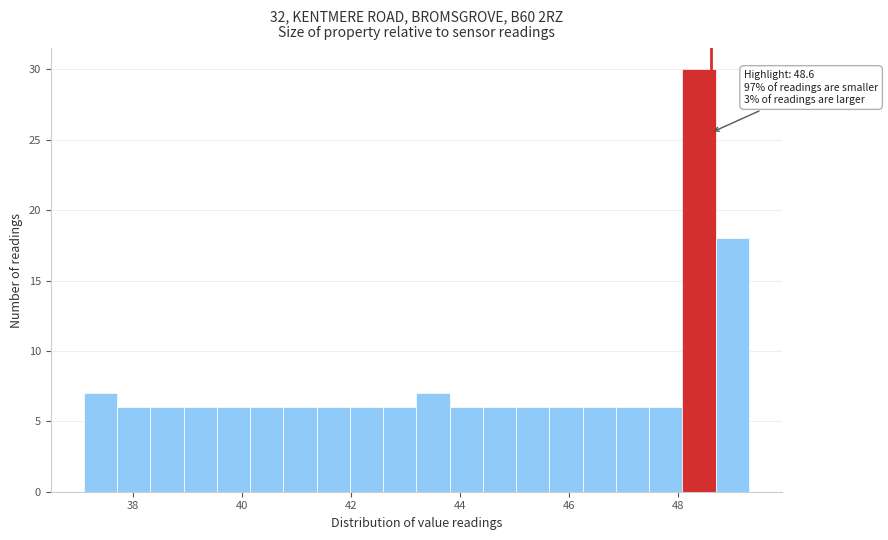

Read against the x-axis, roughly where is the centre of the tallest bar?

48.4